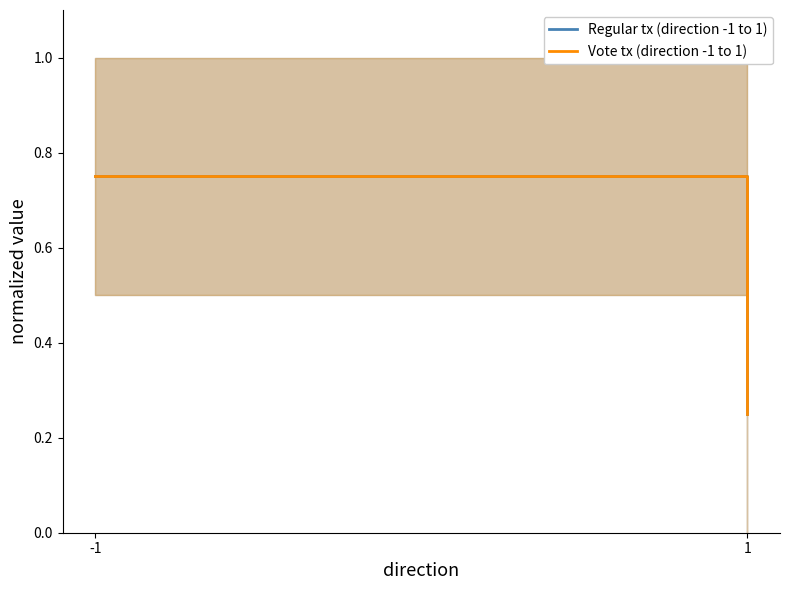

Between -1 and 1, which is larger?

-1